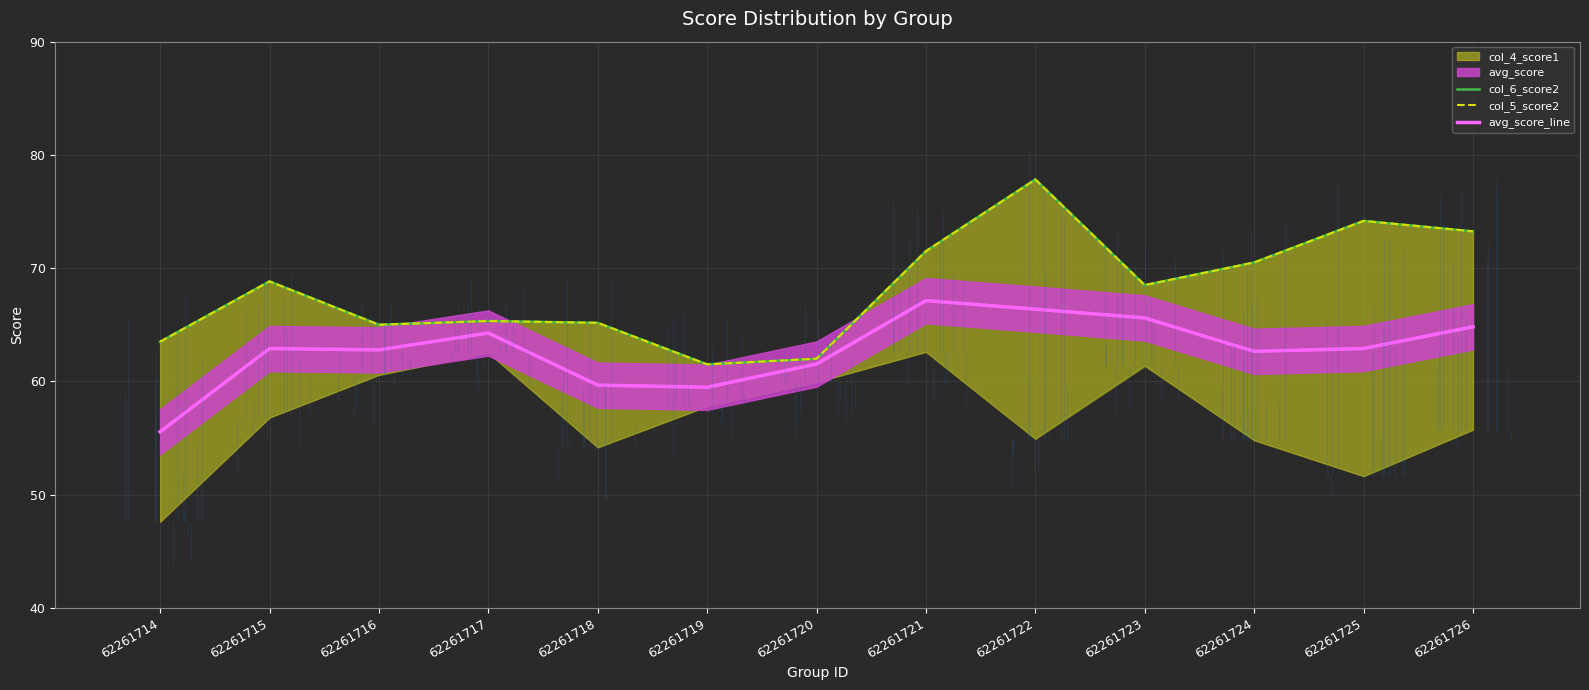

At how many categories does at least one series exceed 66?

7